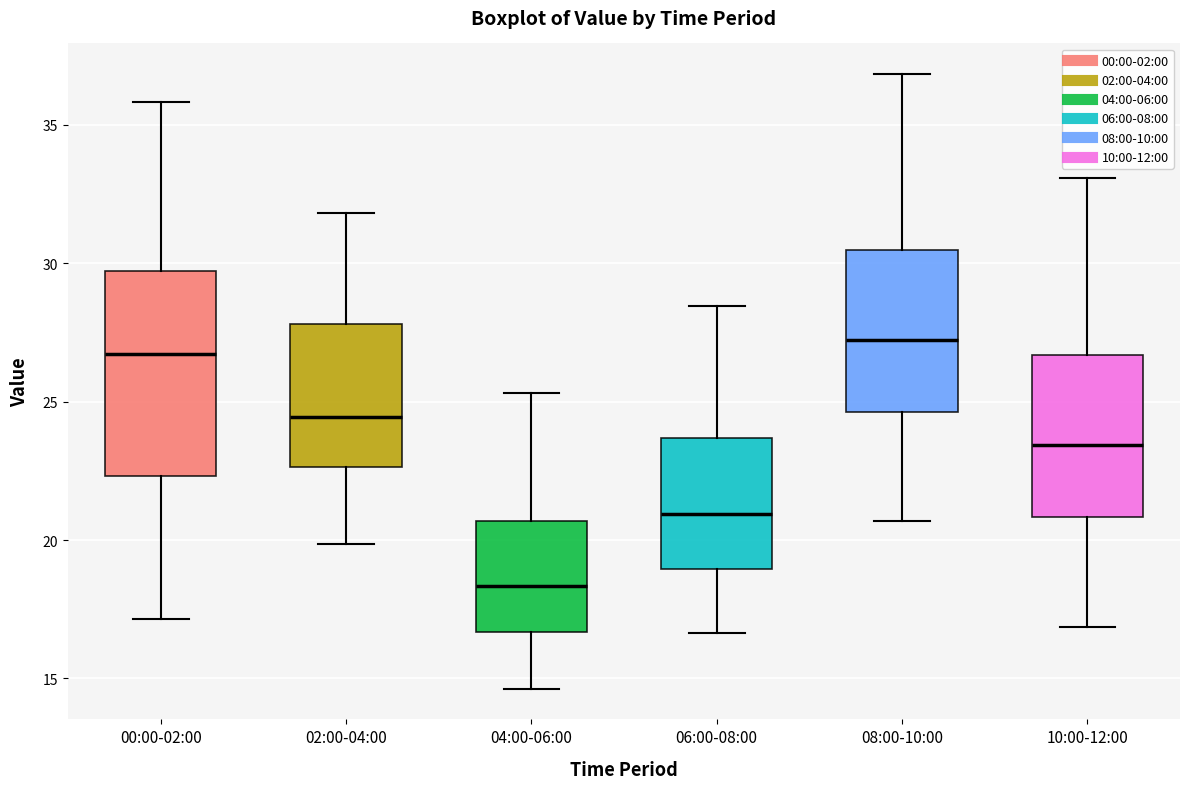

Where is the lower edge of the box for 00:00-02:00 on the y-axis? The values are not printed on the chart, so give them approximately, as read against the axis.

22.5